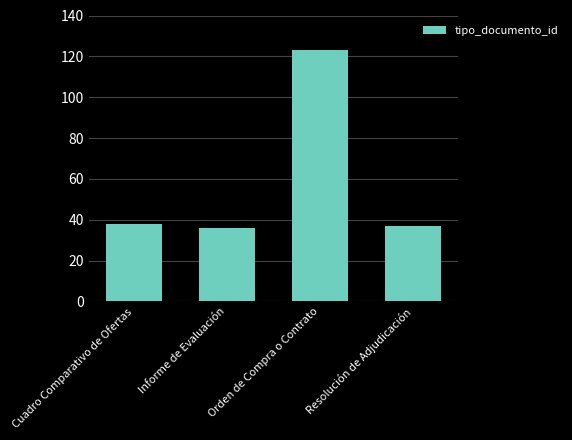

What position from the left is Orden de Compra o Contrato?

3